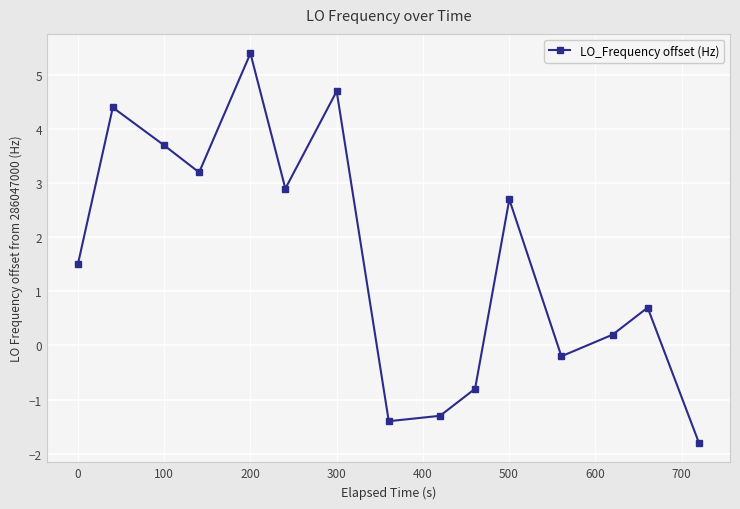

What is the difference between the second highest and minimum values?

6.5